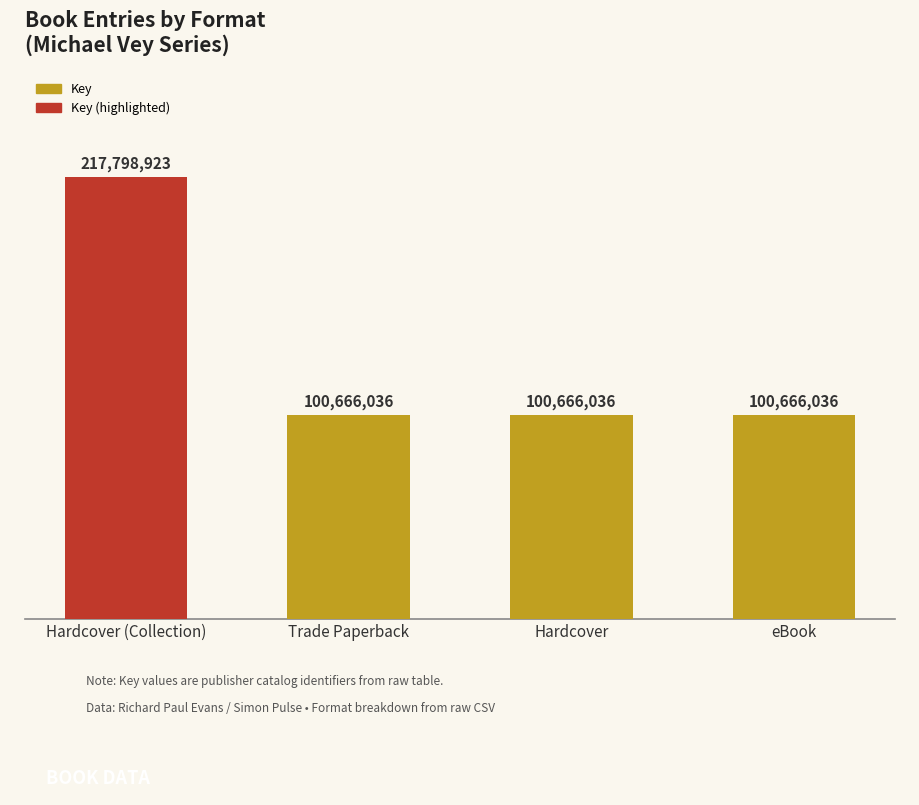

What is the label of the 3rd bar from the left?

Hardcover